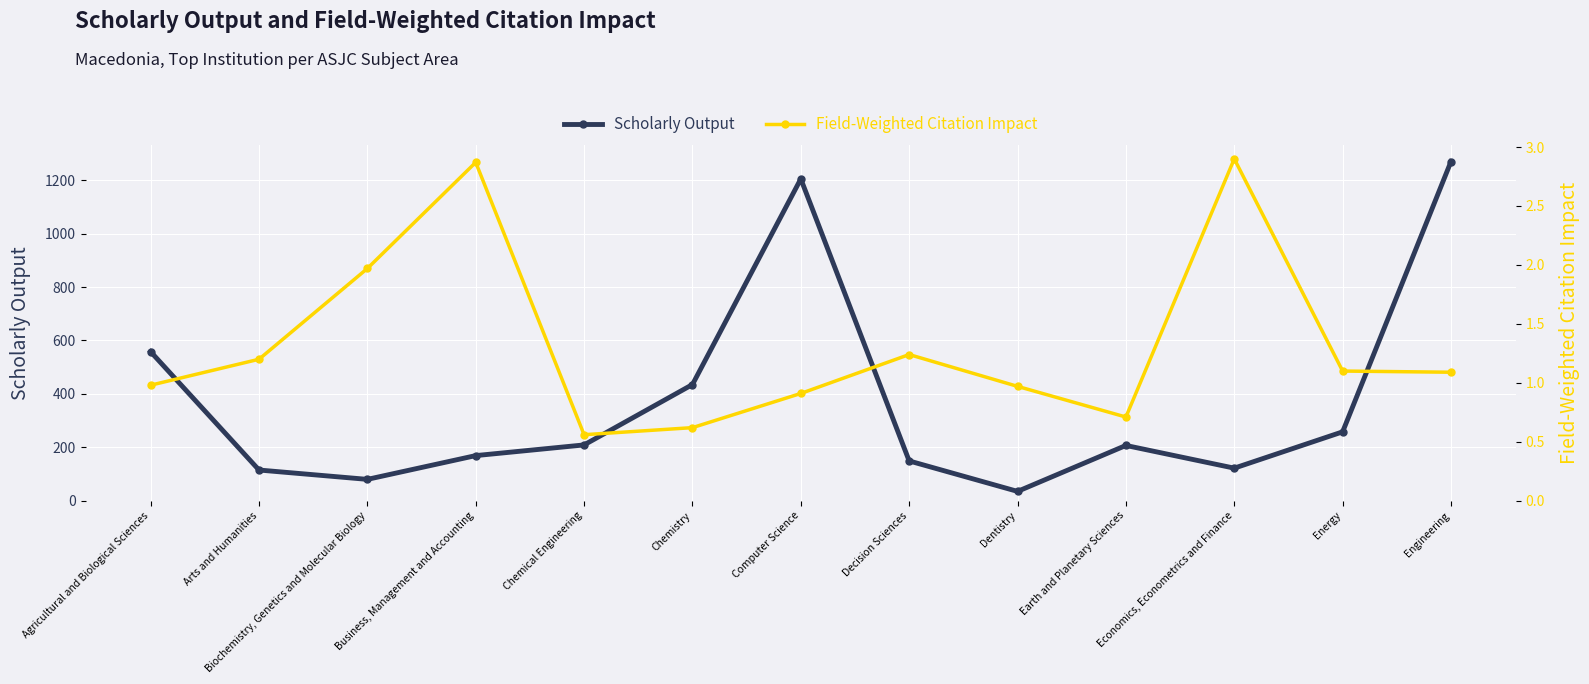

What is the value of the Scholarly Output point at the 9th from the left?

35